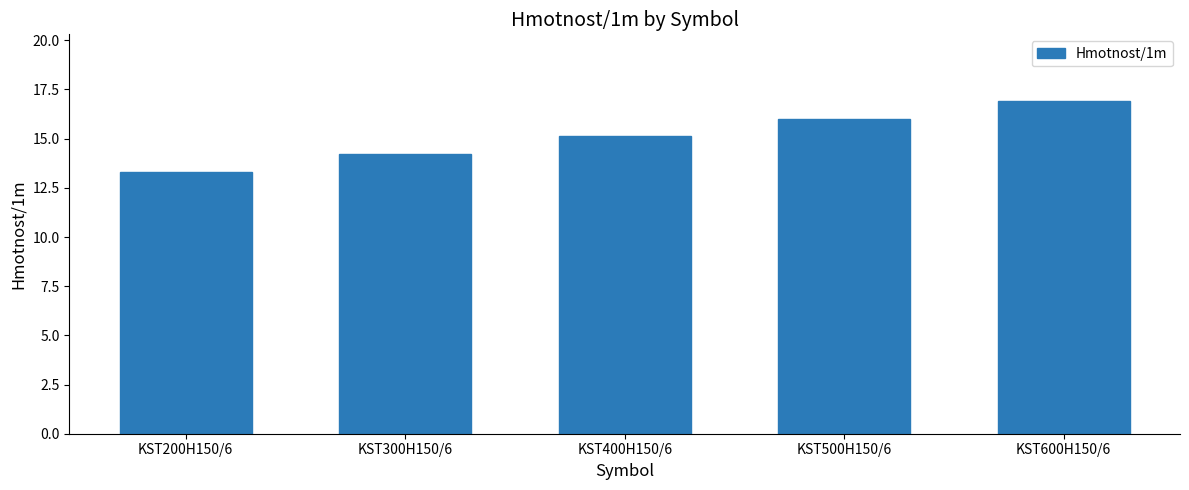

What is the difference between the second highest and second lowest values?

1.8